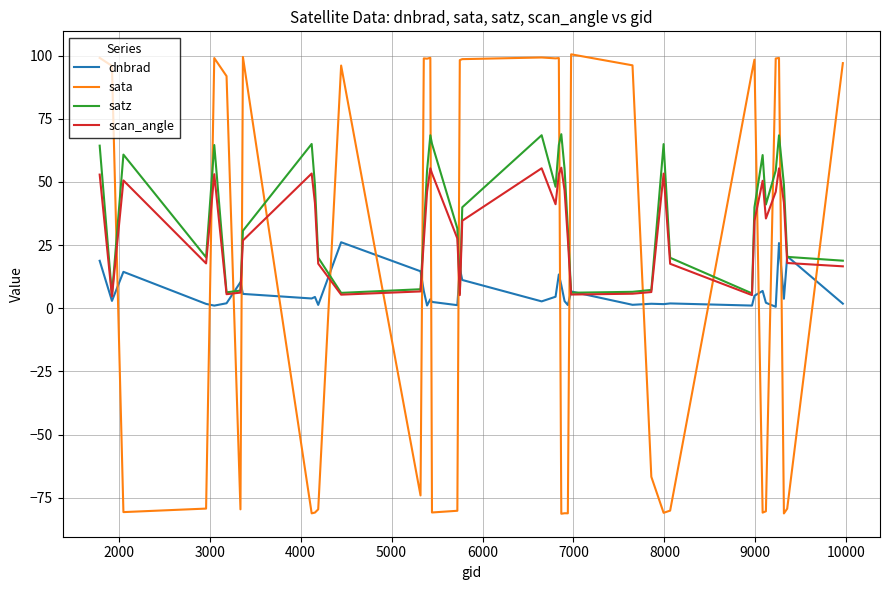

Which series has the largest total across all categories?

satz